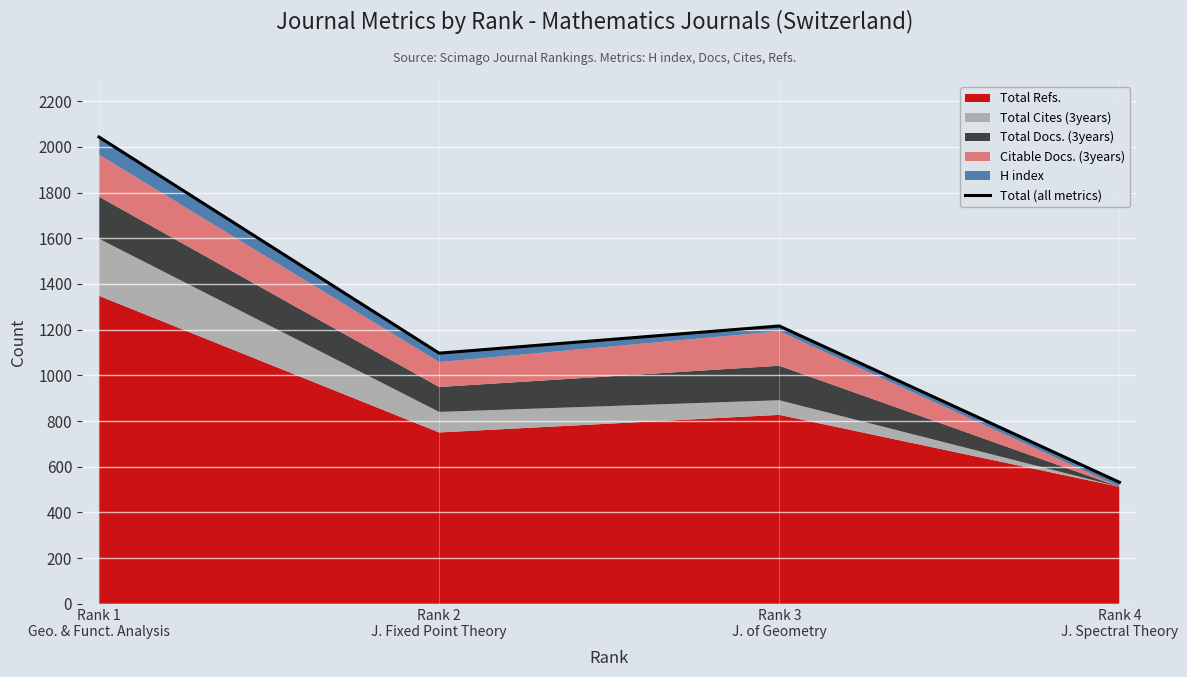

The chart shows a value of 228 at Rank 4
J. Spectral Theory. True or false?

False